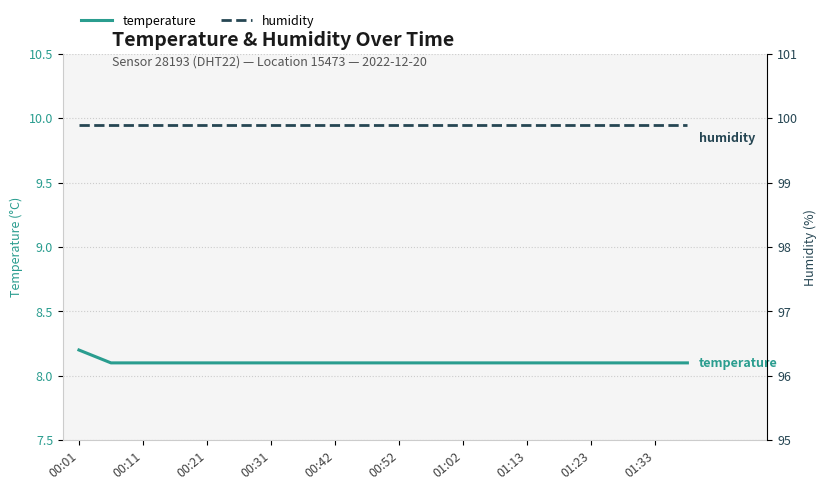

The temperature series shows 12.0 at 00:21. True or false?

False